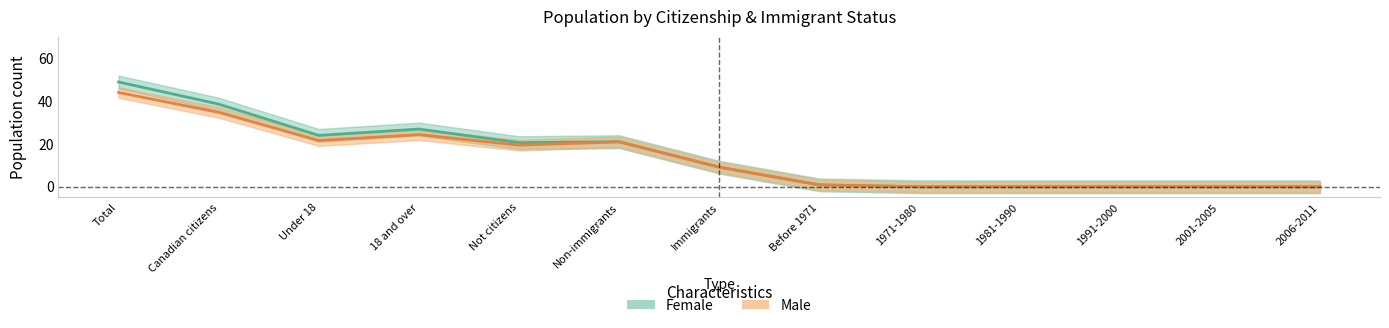

Does the chart display data point markers on the line(s)?

No